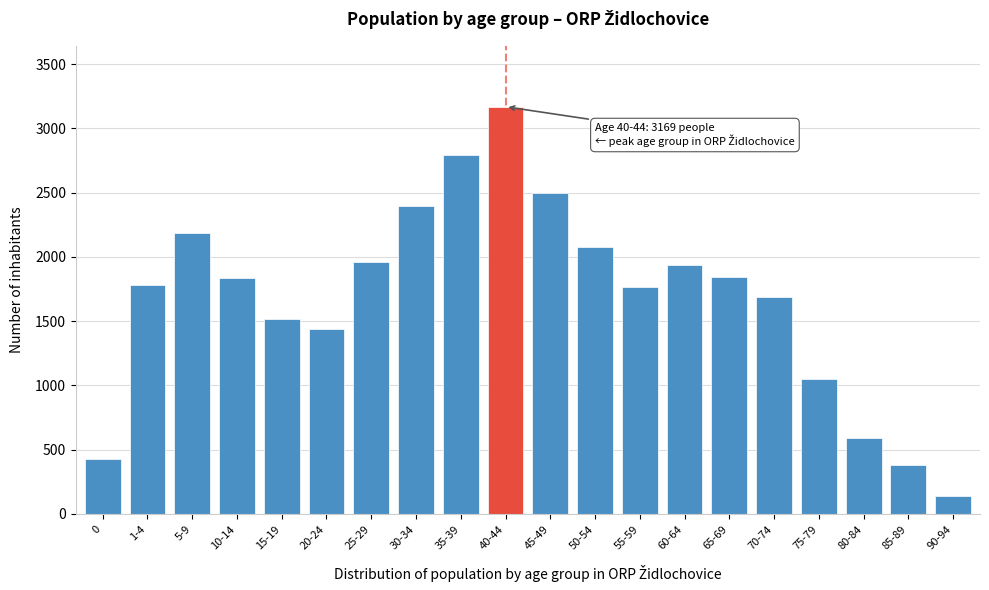

The value at 25-29 is 1964. True or false?

True